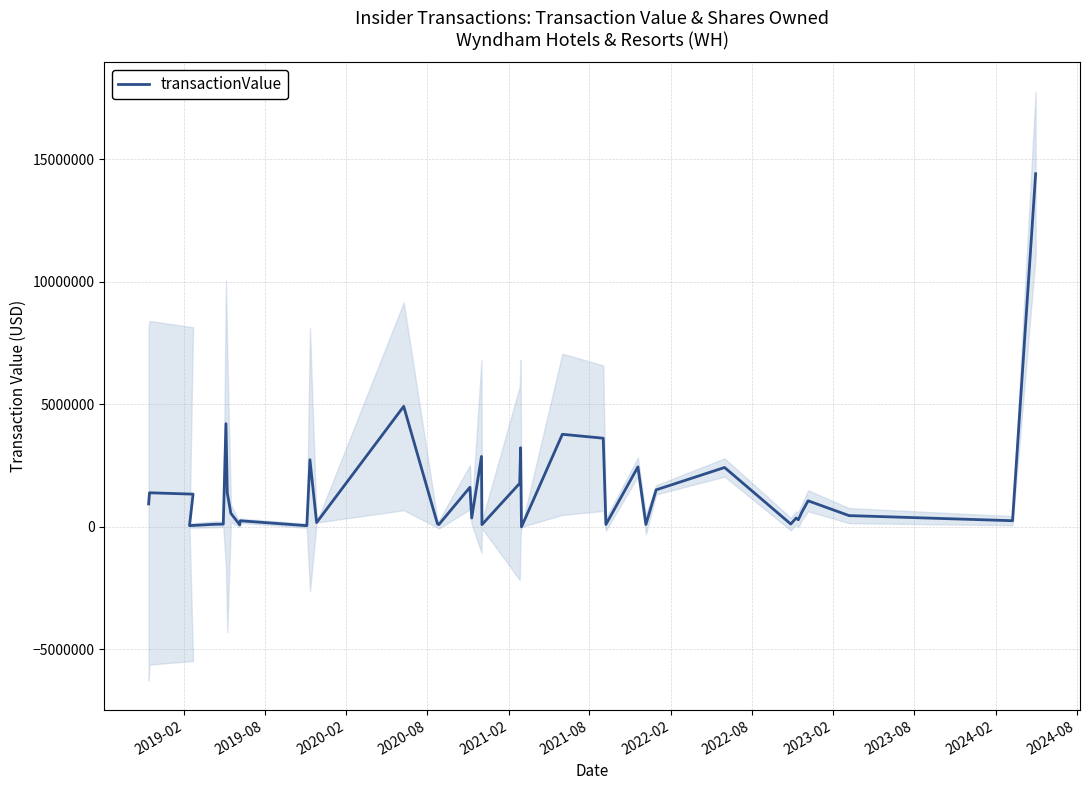

At which label does the data first exceed 557204?

2019-02